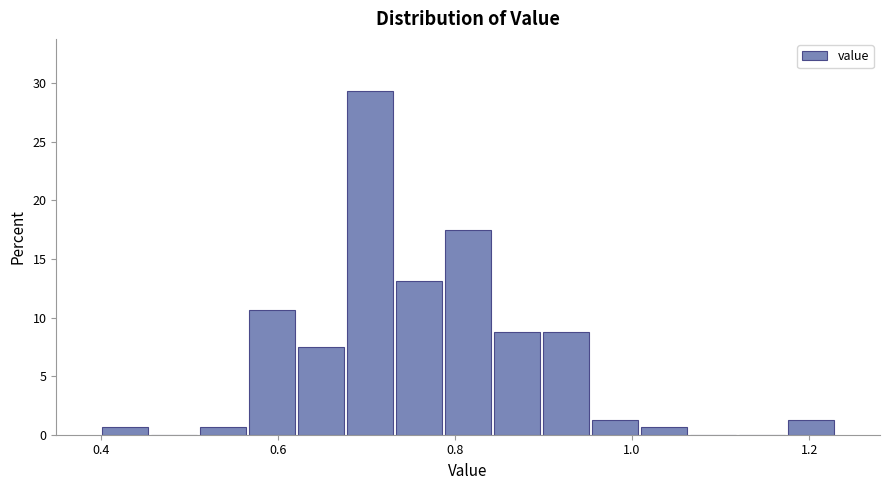

Read against the x-axis, roughly where is the centre of the tallest bar?

0.70